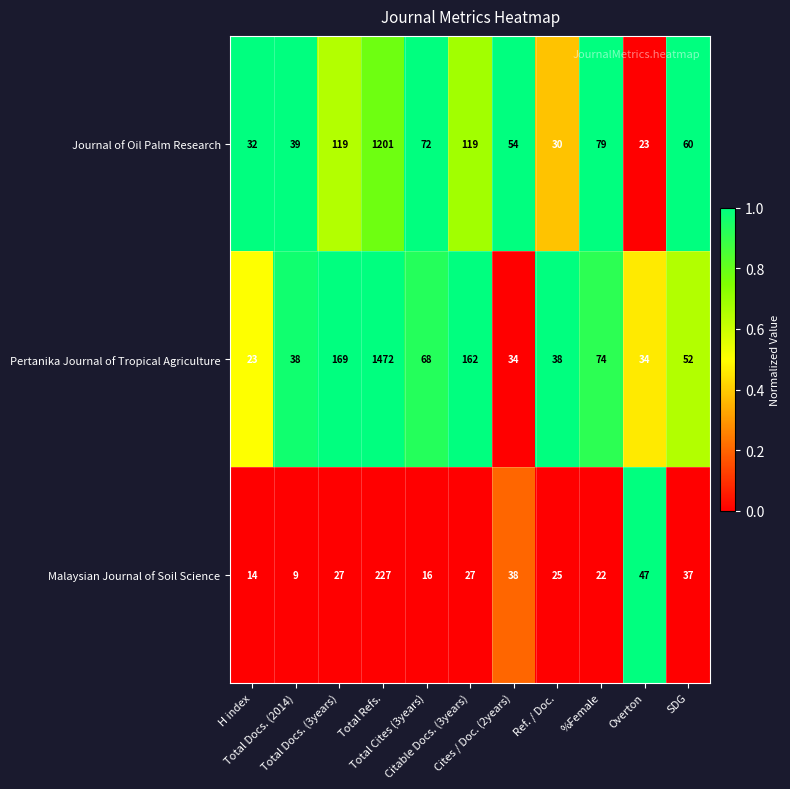

What is the maximum value shown in the chart?

1472